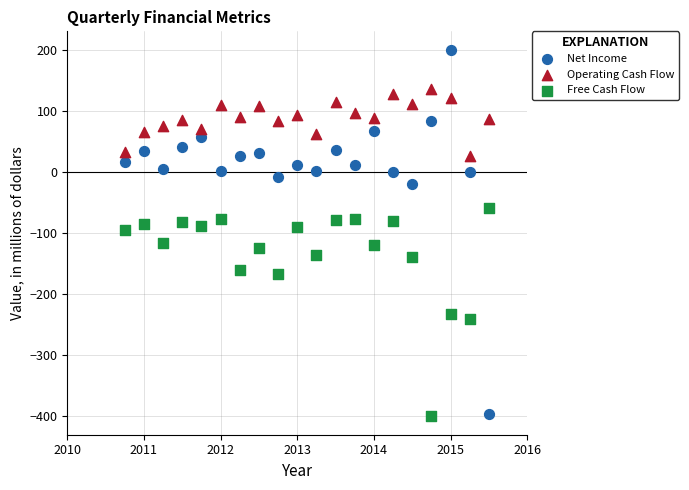

Which series has the largest Y range (max minus min)?

Net Income